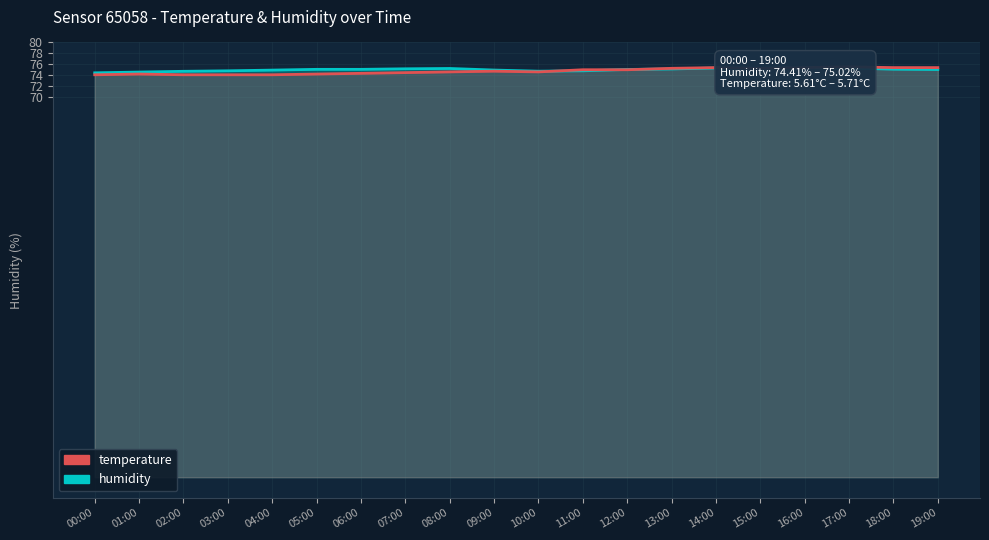

What is the sum of all humidity values?

1499.7